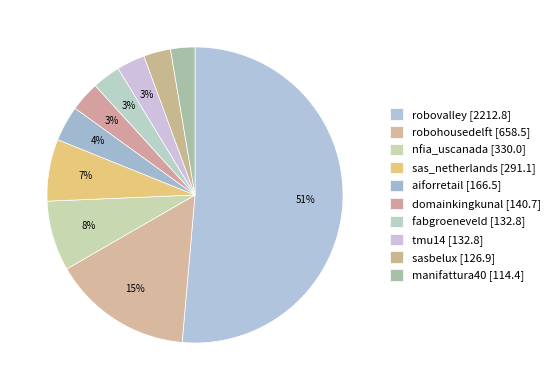

Count the number of slices in the pie.

10